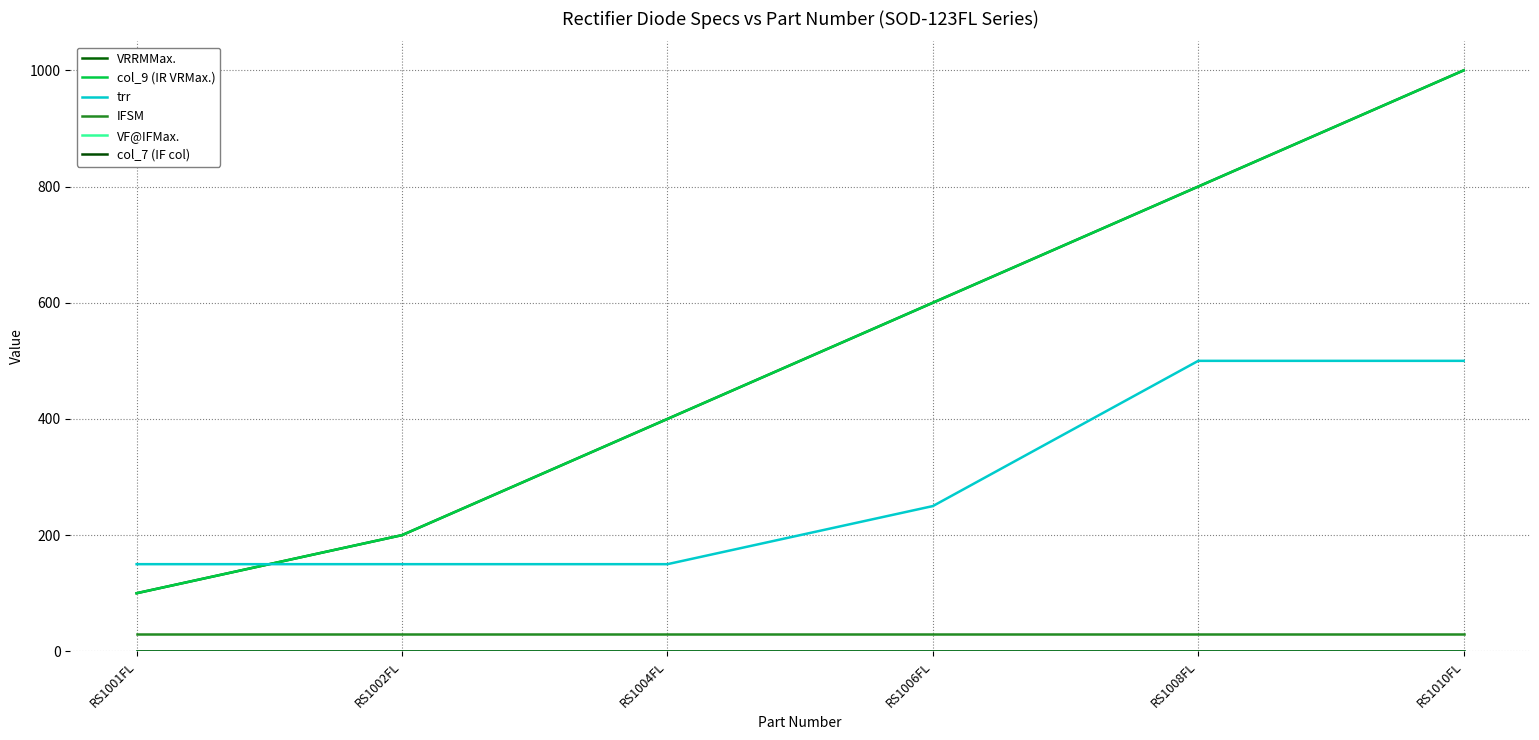

Reading right to left, extract all data points from this chart.

VRRMMax.: 1000.0	800.0	600.0	400.0	200.0	100.0
col_9 (IR VRMax.): 1000.0	800.0	600.0	400.0	200.0	100.0
trr: 500.0	500.0	250.0	150.0	150.0	150.0
IFSM: 30.0	30.0	30.0	30.0	30.0	30.0
VF@IFMax.: 1.3	1.3	1.3	1.3	1.3	1.3
col_7 (IF col): 1.0	1.0	1.0	1.0	1.0	1.0